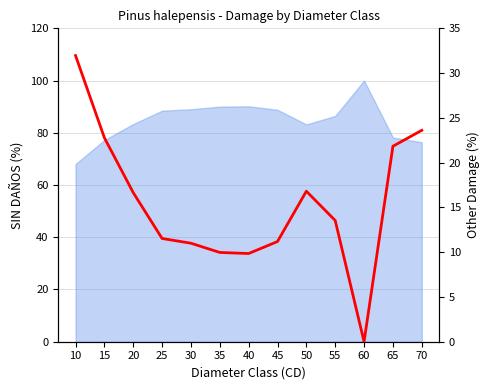

Rank the categories by value from highest to lowest.

10, 70, 15, 65, 50, 20, 55, 25, 45, 30, 35, 40, 60